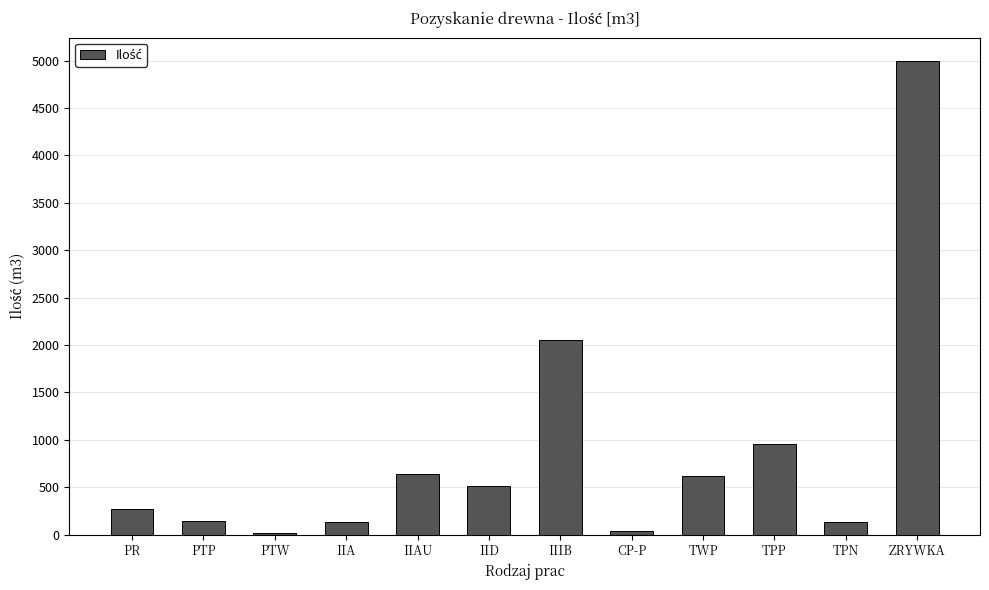

Read the value at IID, to the nearest 10.

520